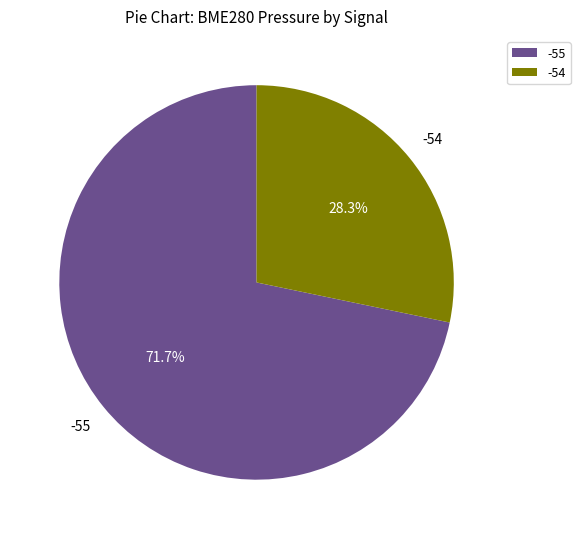

Is there any slice that represents more than half of the pie?

Yes